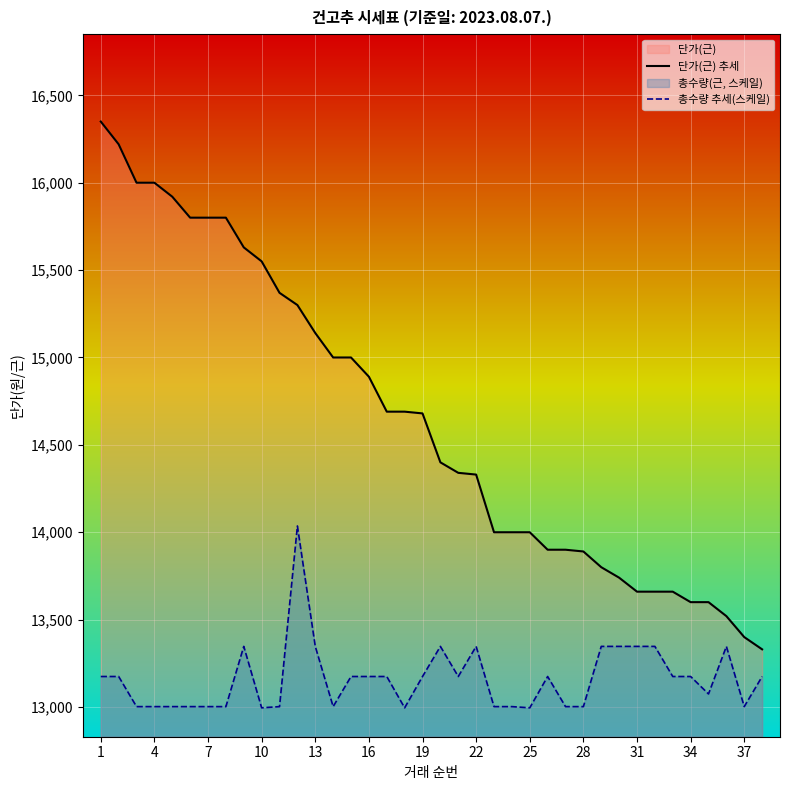

At how many categories does at least one series exceed 14109?

22